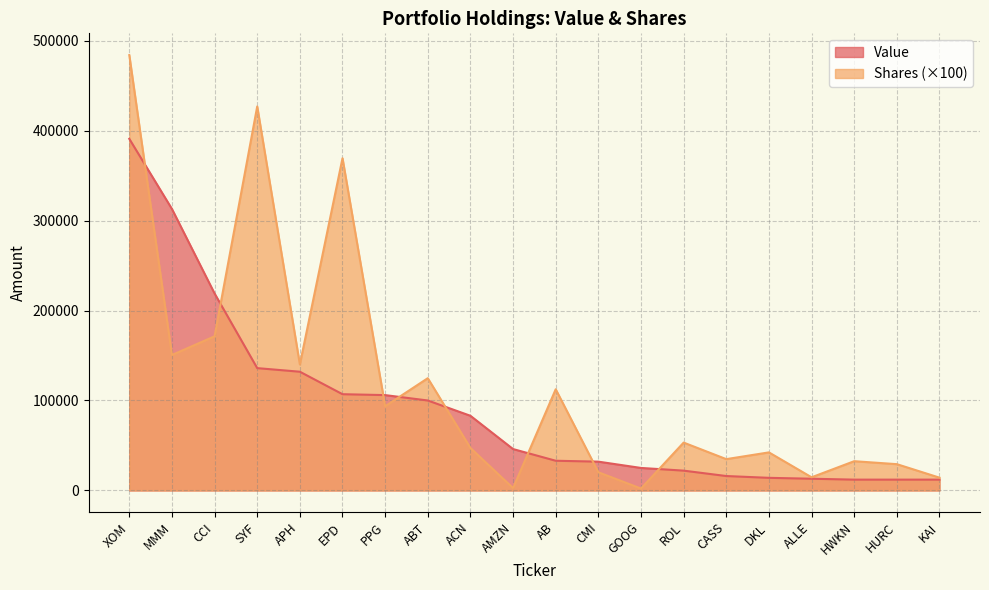

How many data points in Value are above 46000?

9